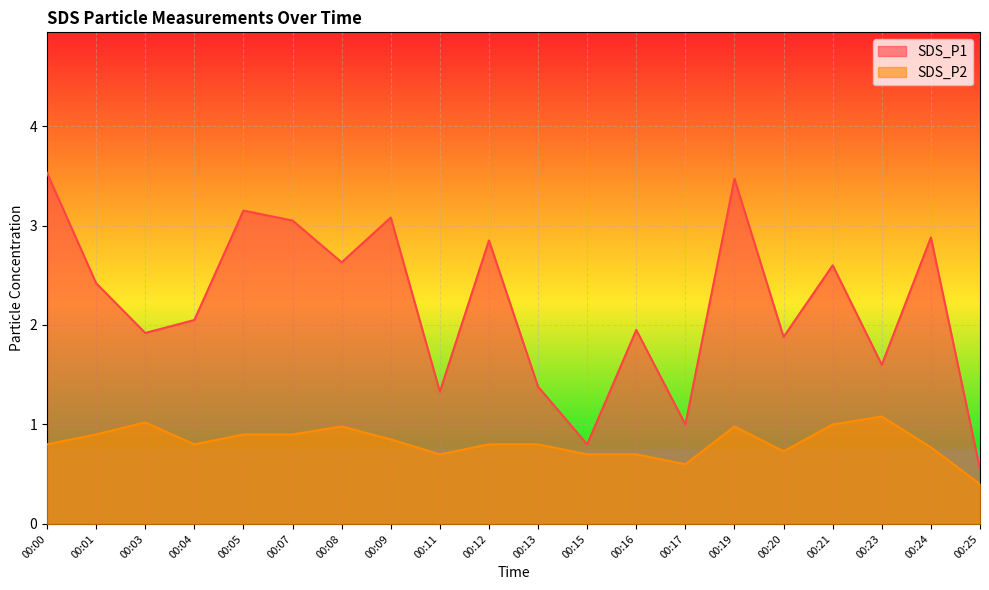

True or false: SDS_P2 and SDS_P1 intersect in this chart.

False